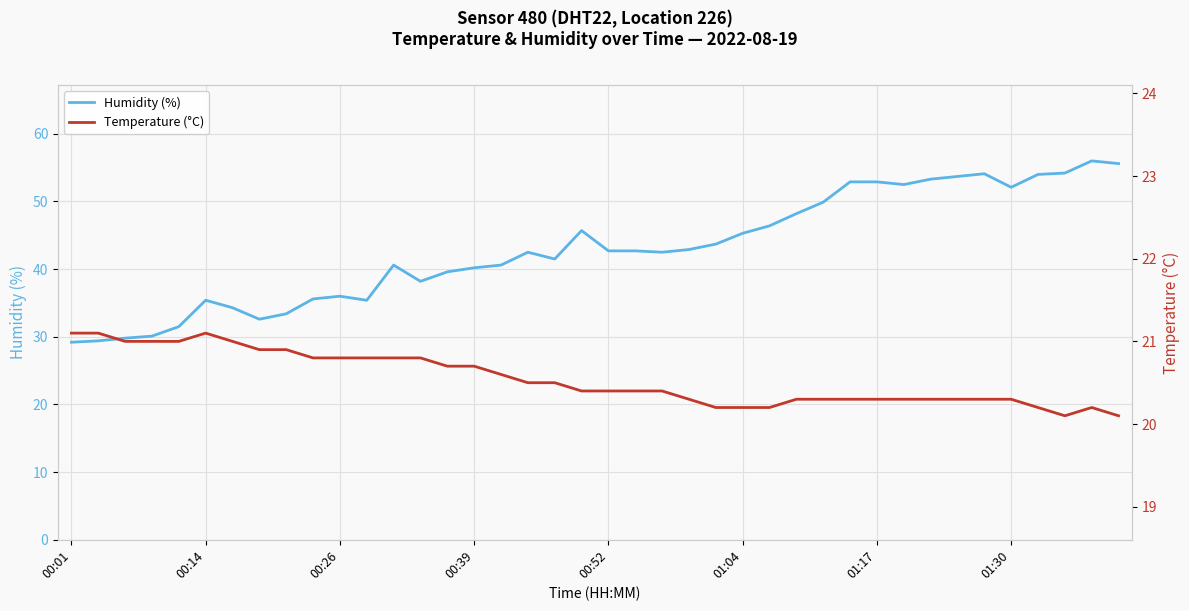

Which series has the largest range (max minus min)?

Humidity (%)